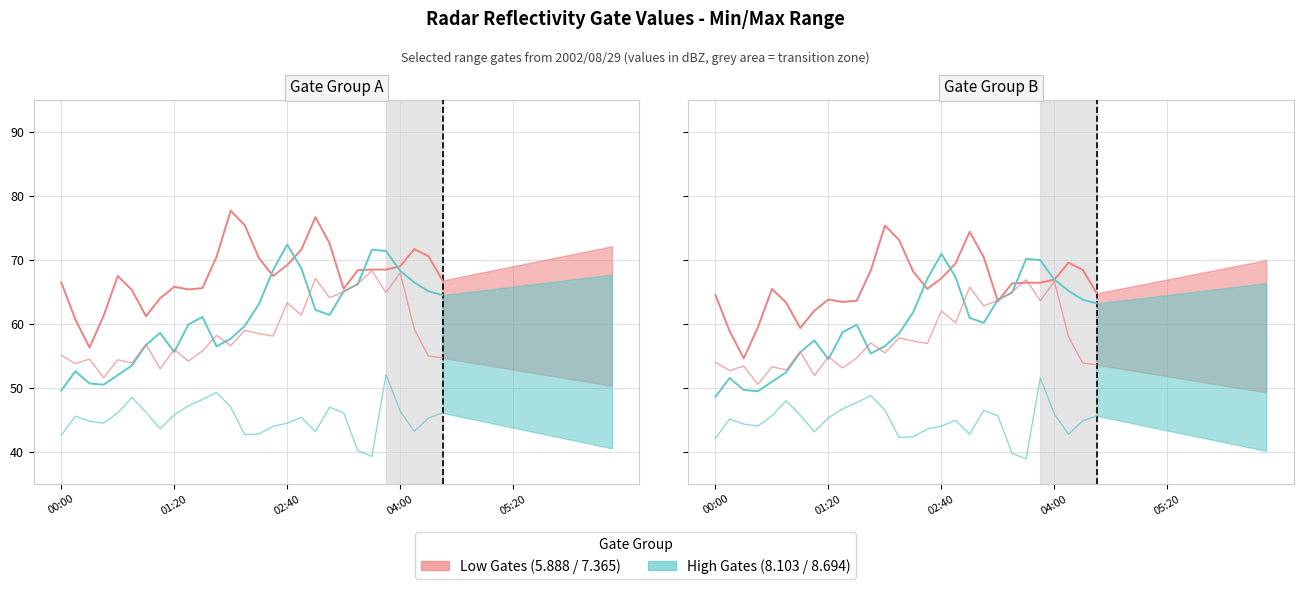

How many times do Range Gate High (5.888/7.365) and Range Gate High (8.103/8.694) cross each other?

6